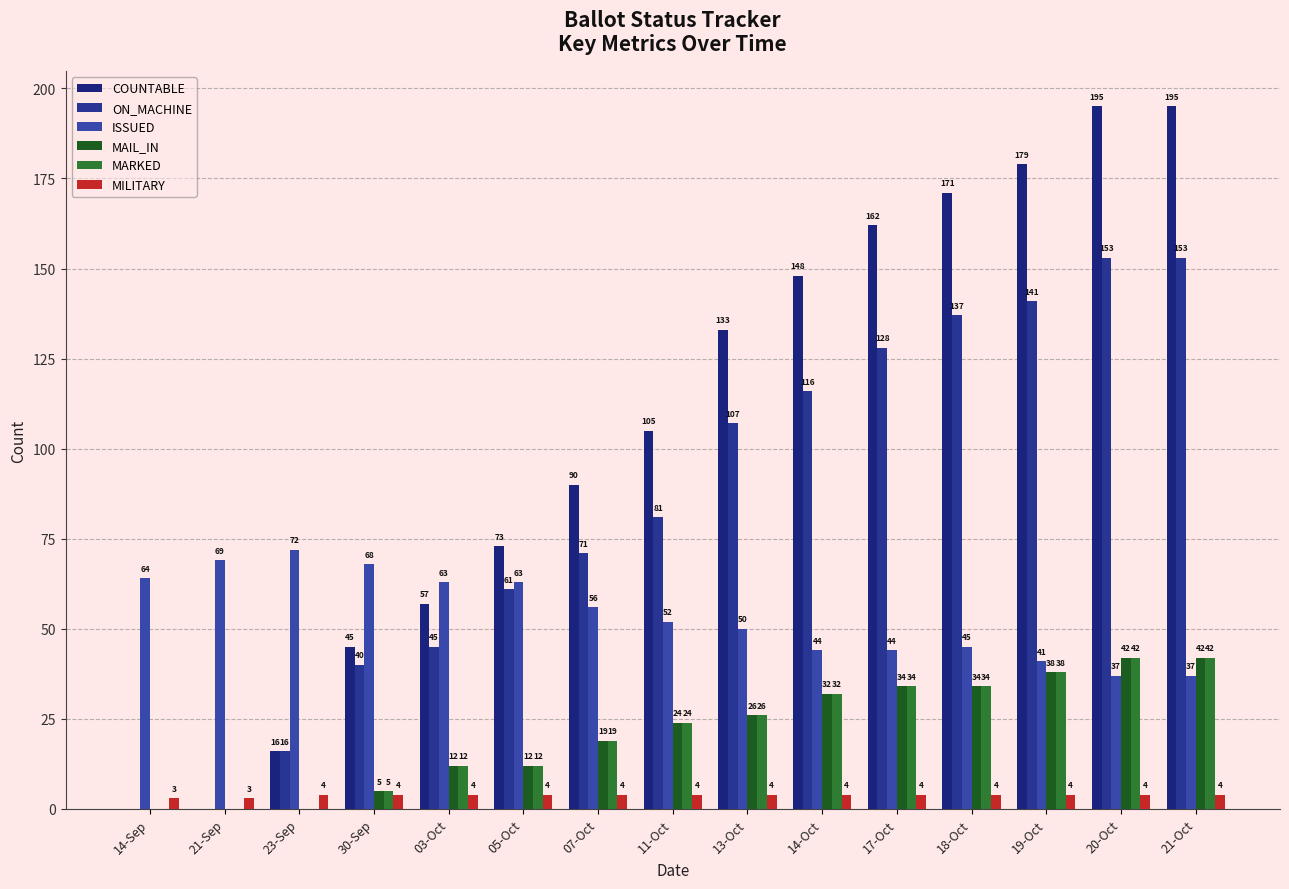

How many values in ON_MACHINE are above zero?

13